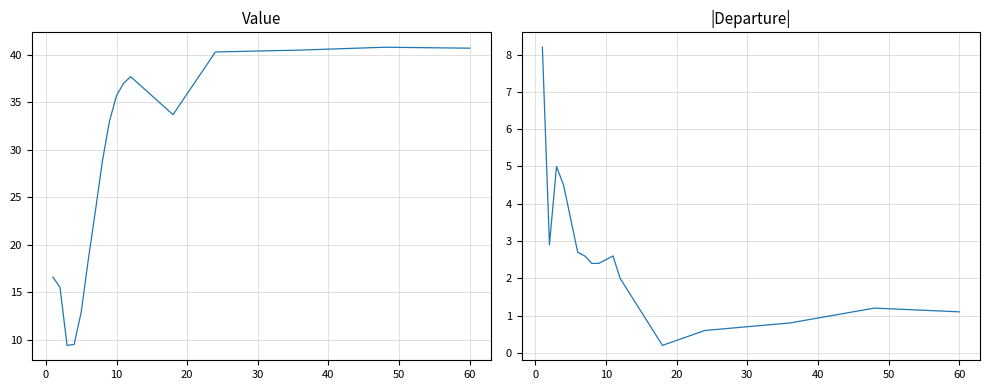

What is the highest value of the Value series?

40.8